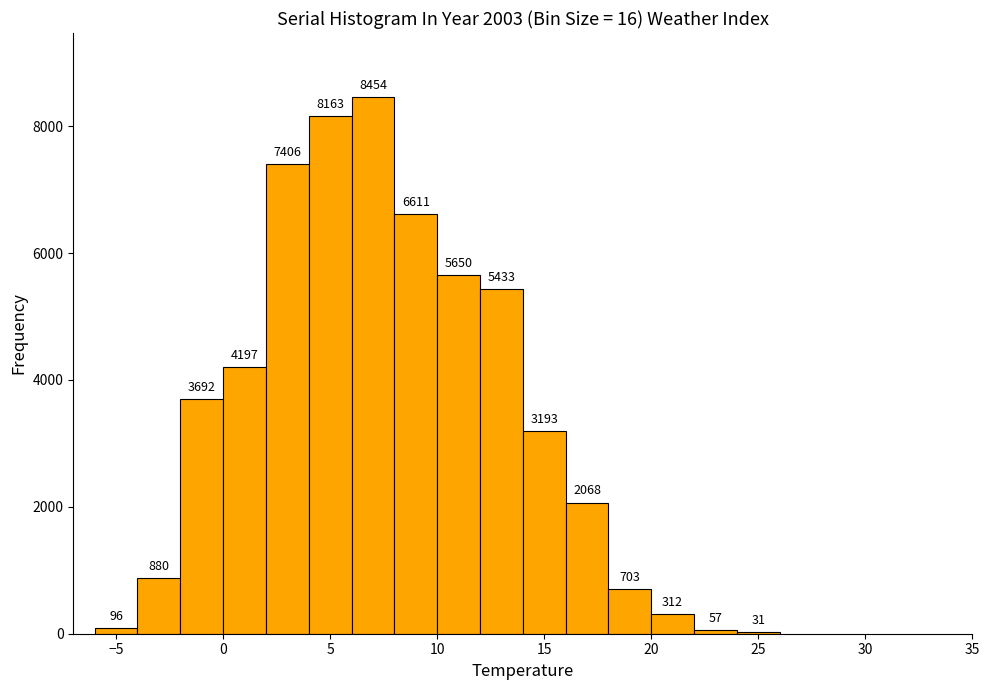

What is the height of the bar covering 14 to 16 on the x-axis?

3193